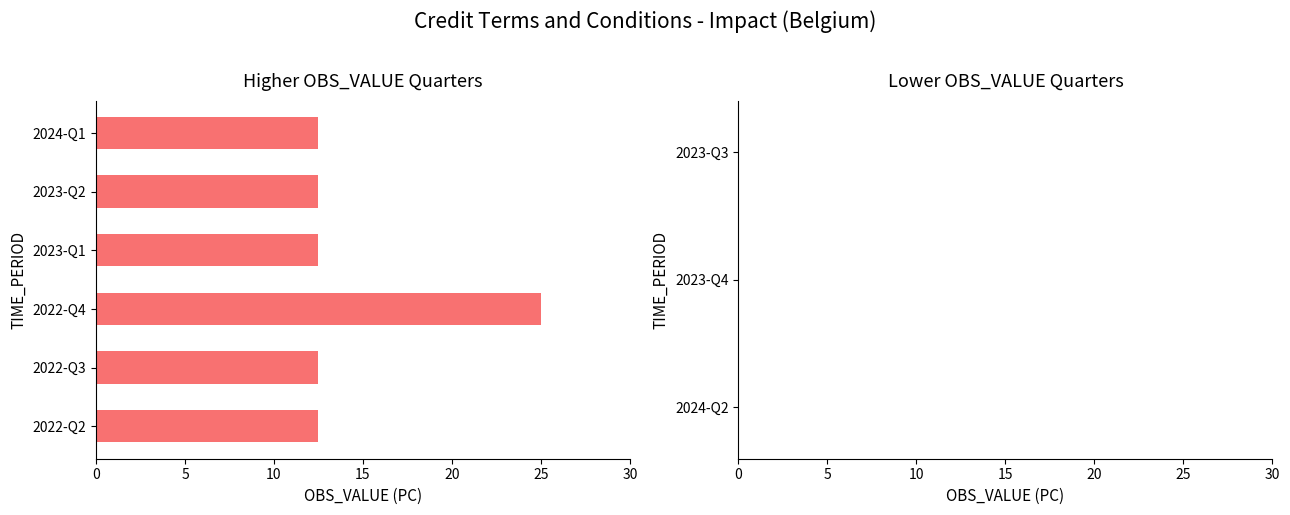

What is the greatest value displayed?

25.0